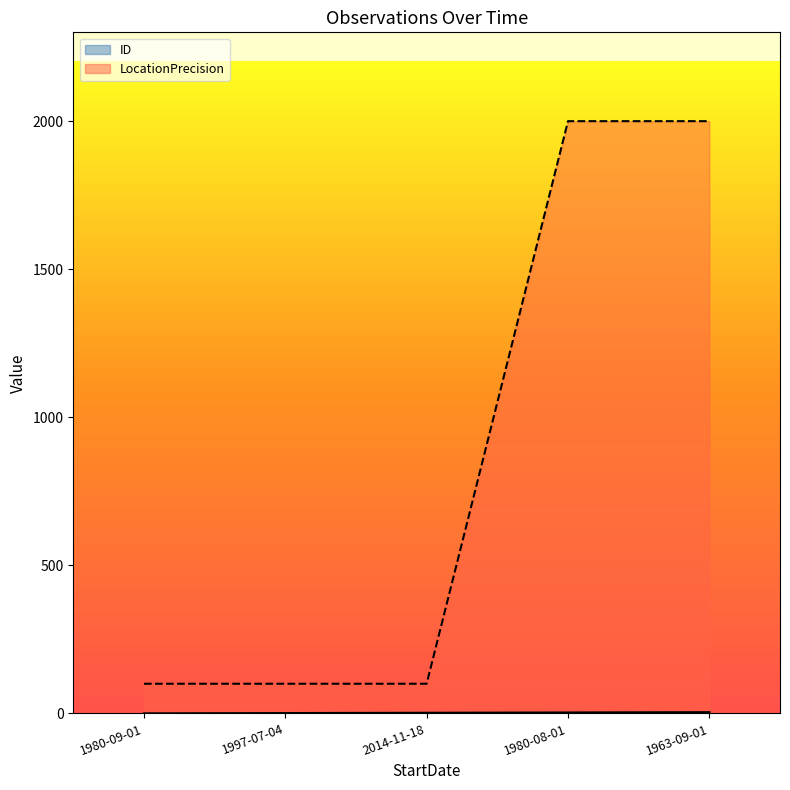

Which has a higher value, 1980-09-01 or 2014-11-18?

2014-11-18